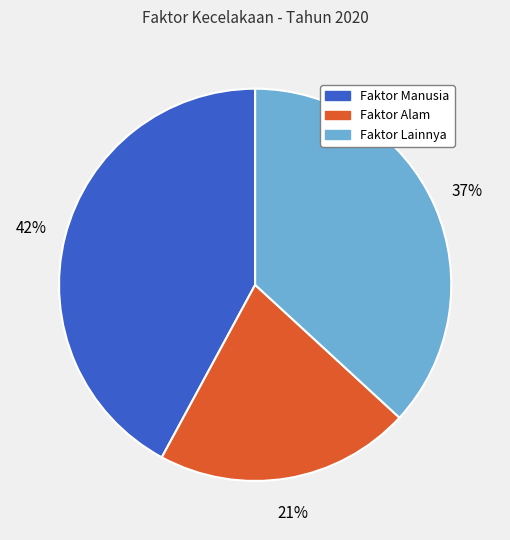

Is it true that Faktor Lainnya is 37% of the pie?

True